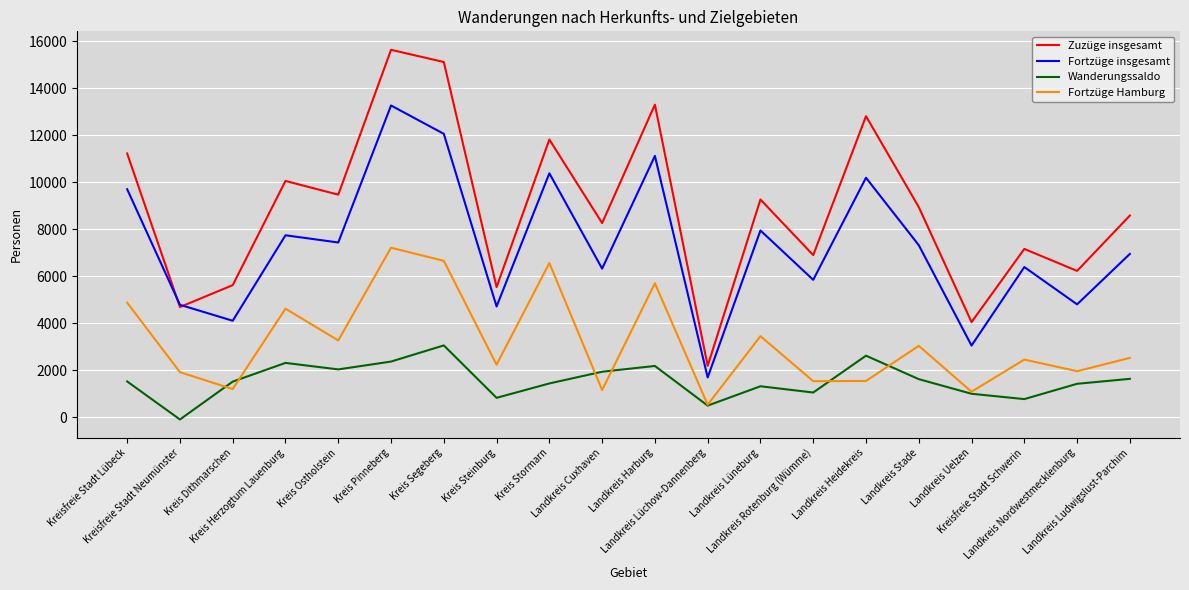

The Wanderungssaldo series shows 1515 at Kreis Dithmarschen. True or false?

True